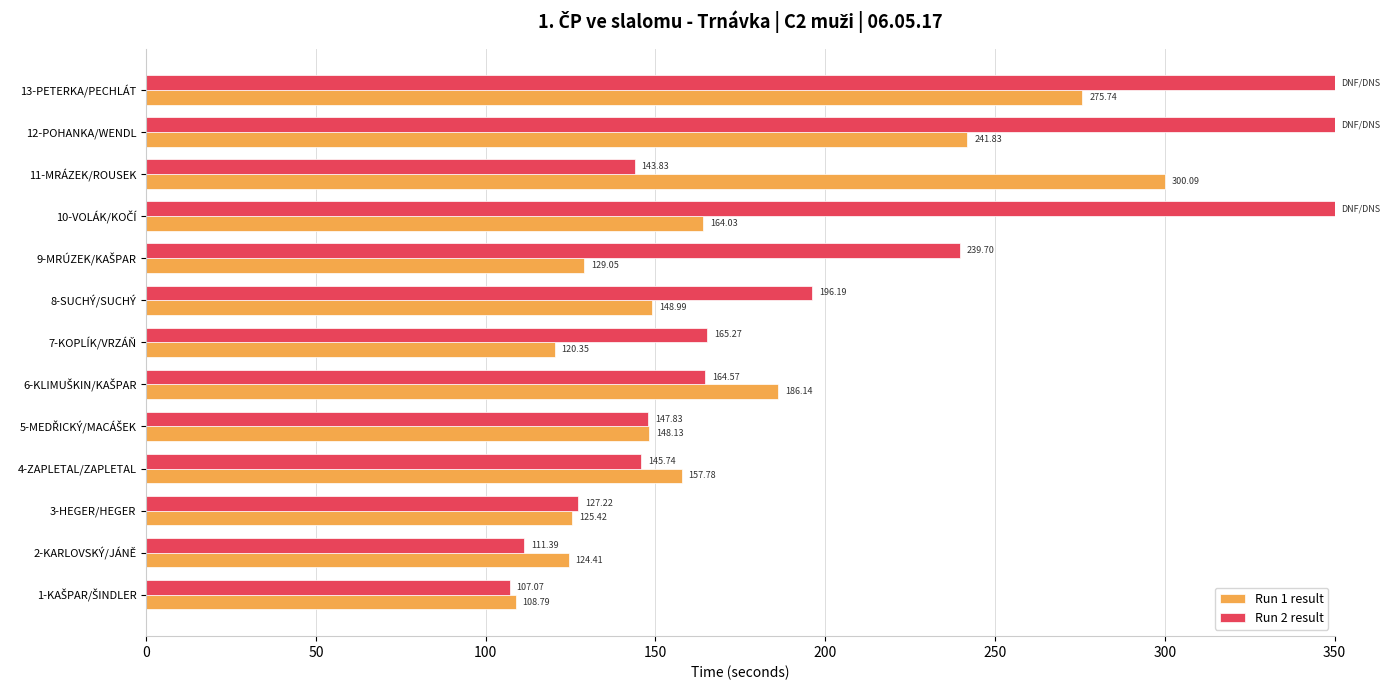

Rank the series by their maximum value, from lowest to highest.

Run 1 result, Run 2 result